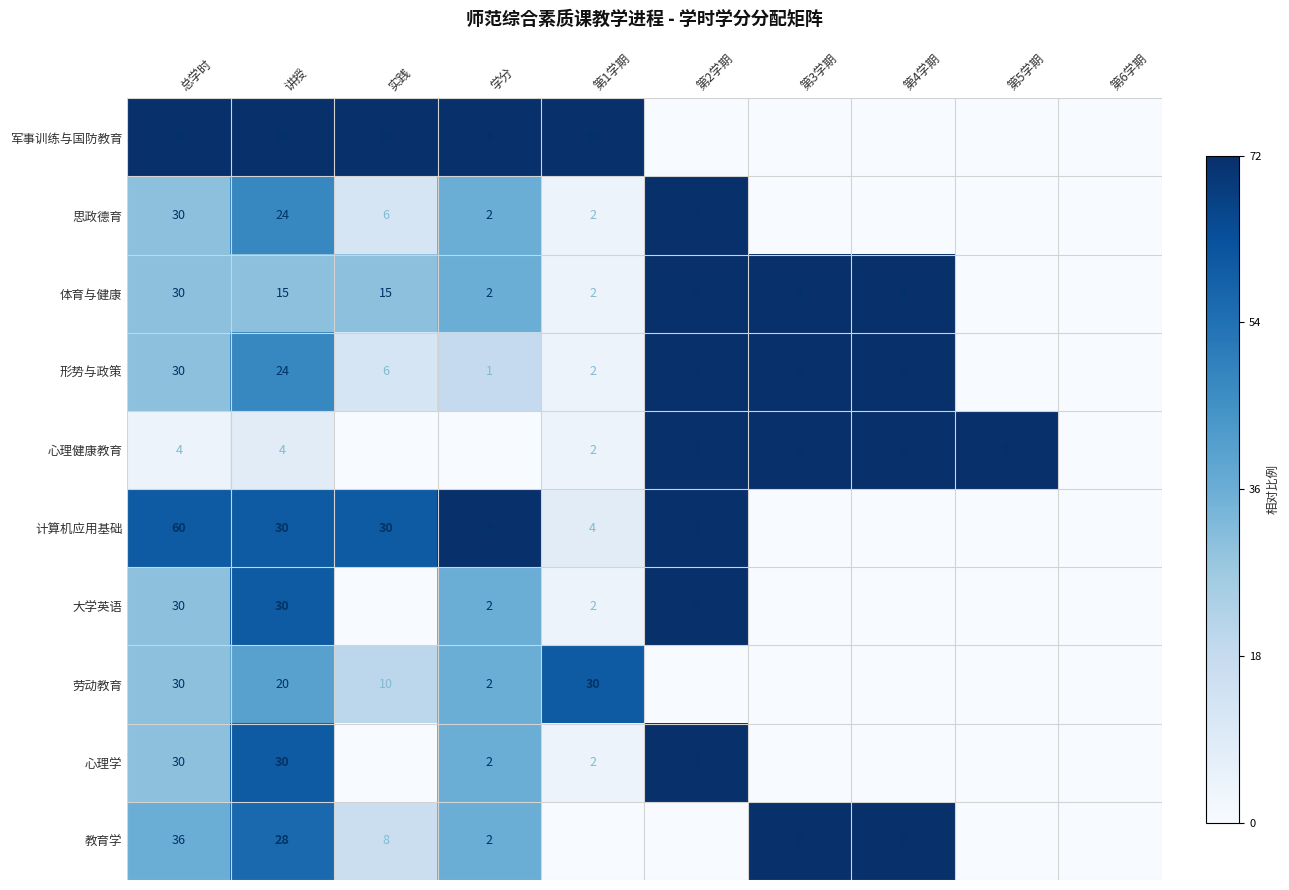

What is the sum of the 计算机应用基础 values at 第2学期 and 实践?

32